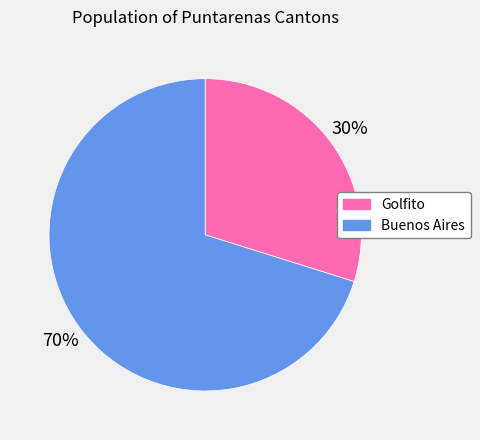

Is the sum of Golfito and Buenos Aires greater than half?

Yes